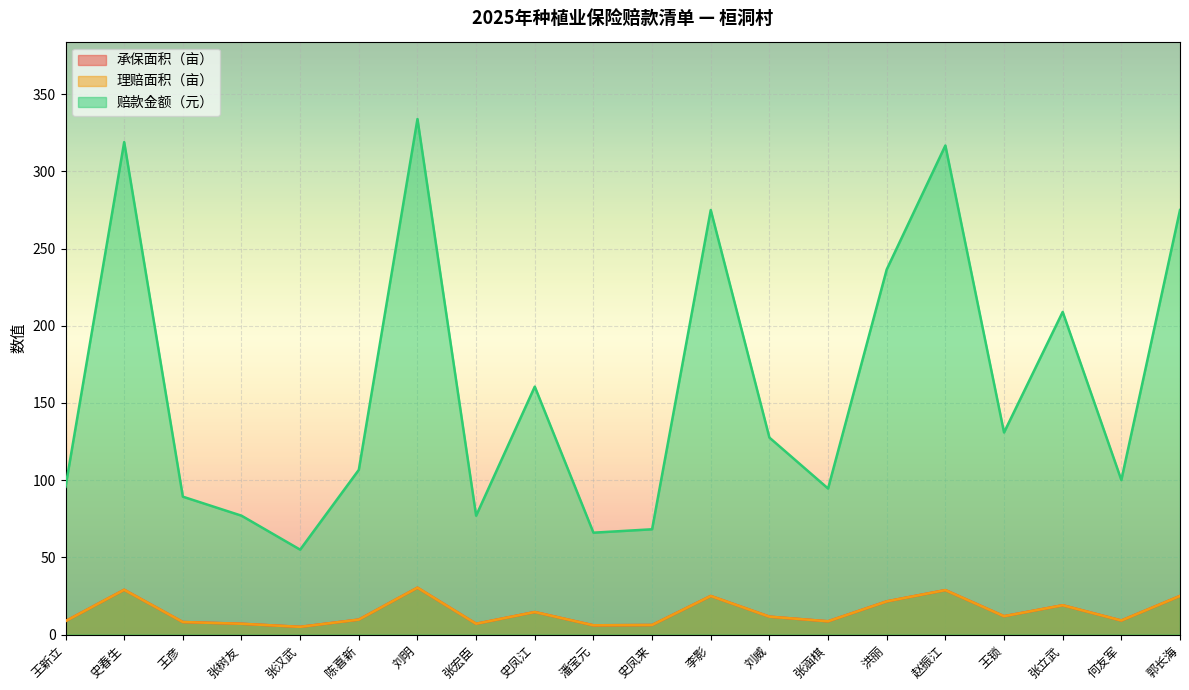

List the series in order of their peak value, highest first.

赔款金额（元）, 承保面积（亩）, 理赔面积（亩）